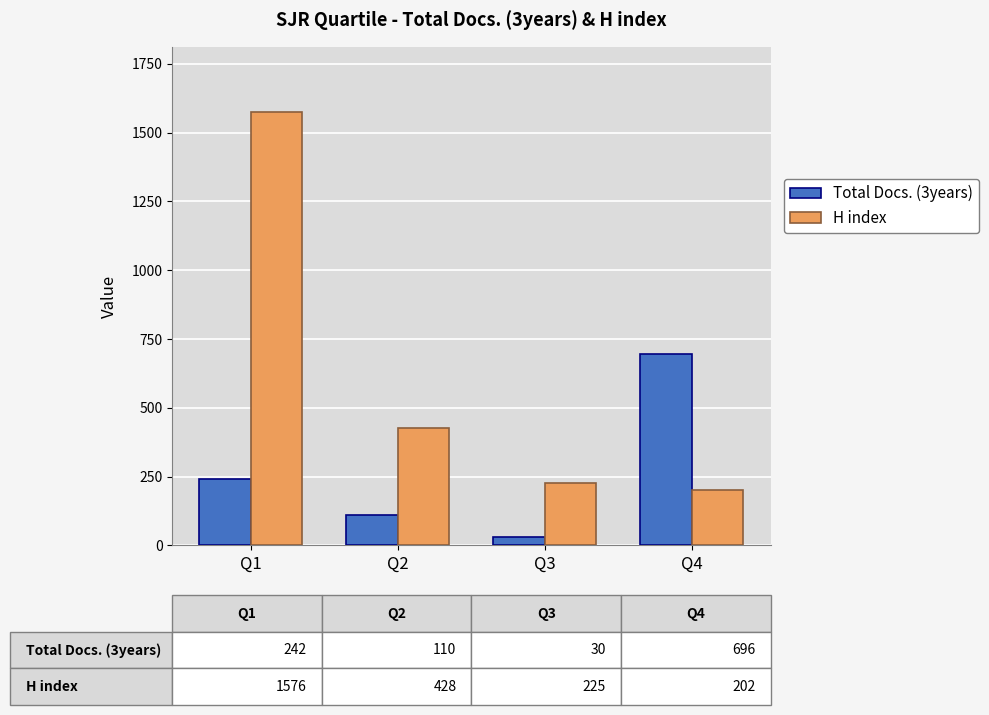

What is the lowest value of the Total Docs. (3years) series?

30